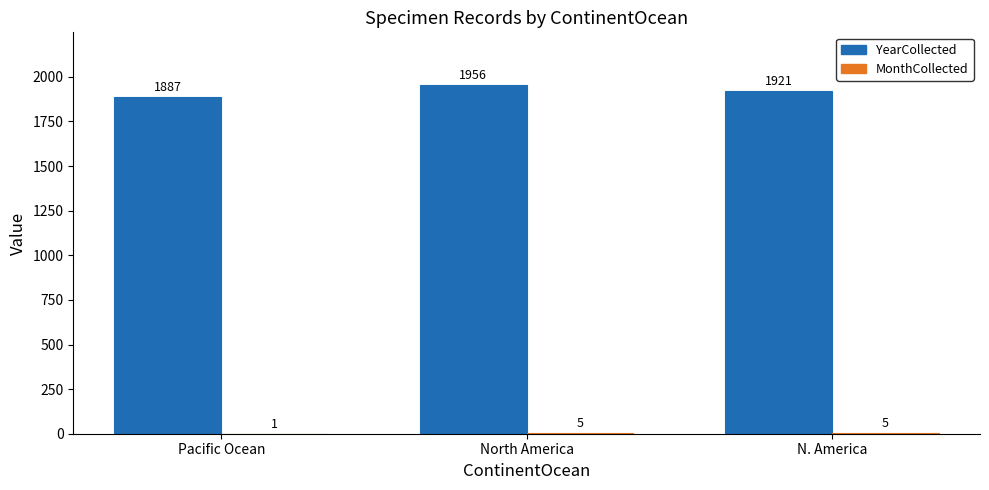

At which label is YearCollected closest to 1921?

N. America